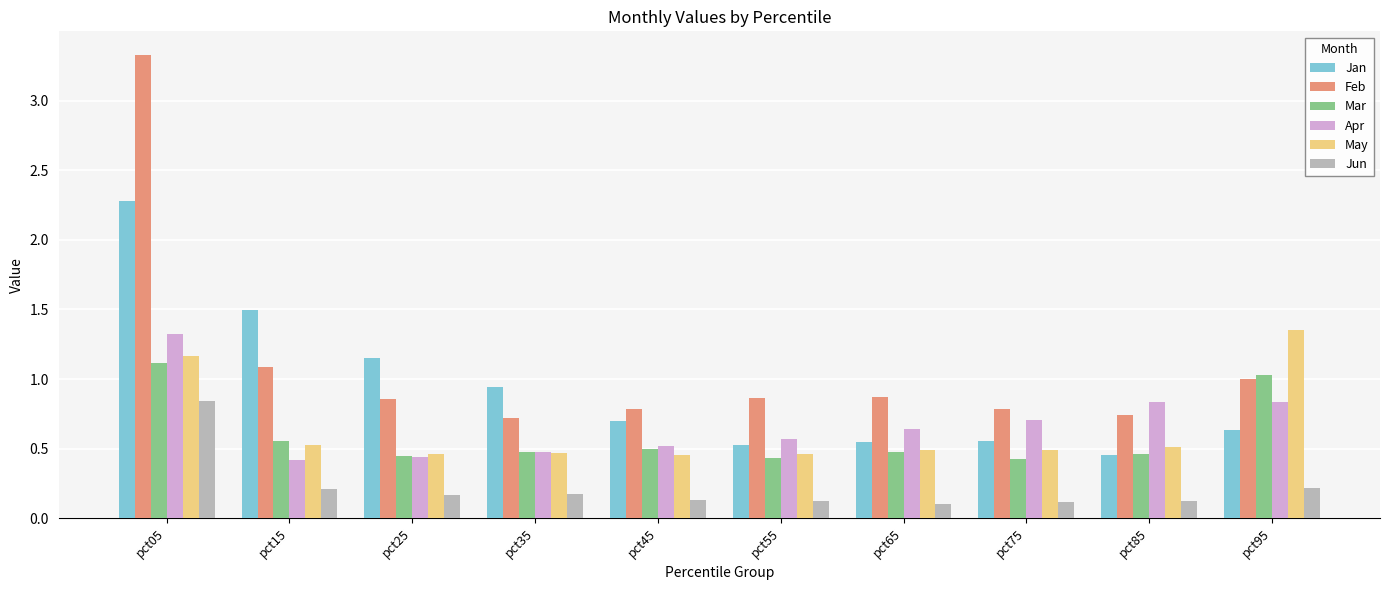

What is the maximum value for Feb?

3.3